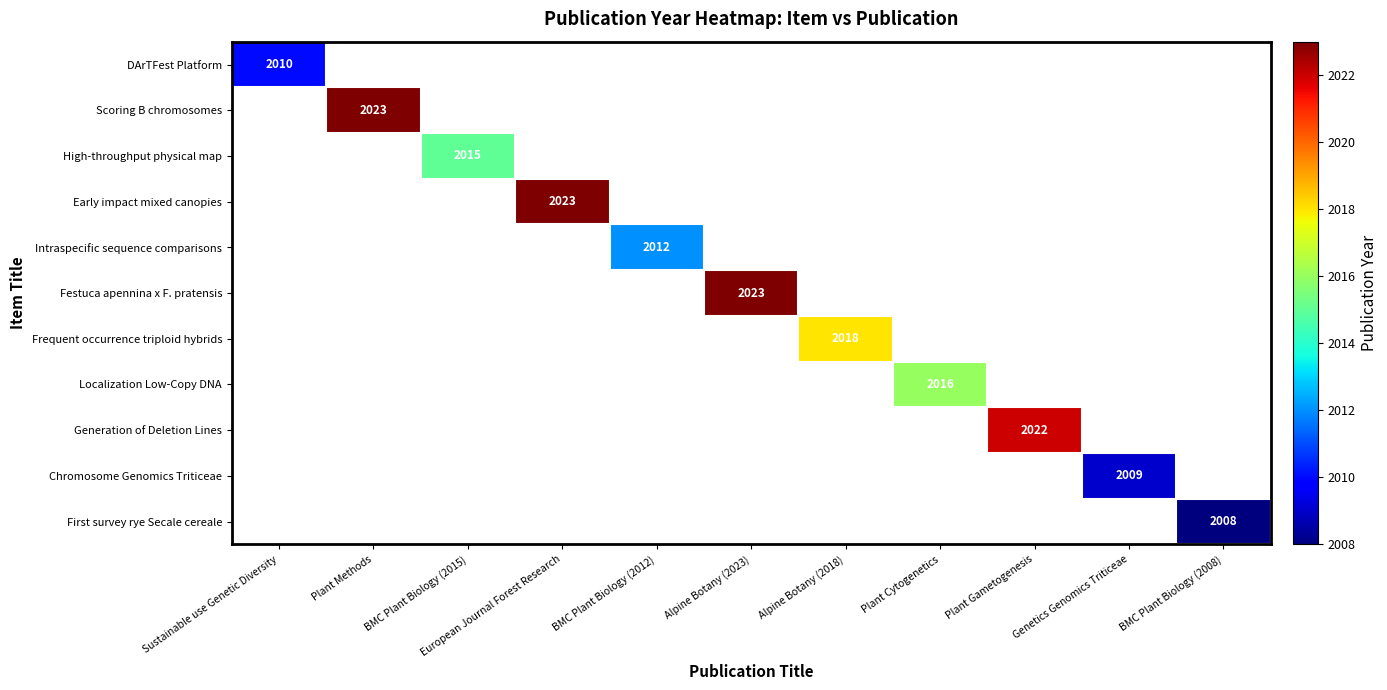

The High-throughput physical map series shows 2631 at BMC Plant Biology (2015). True or false?

False